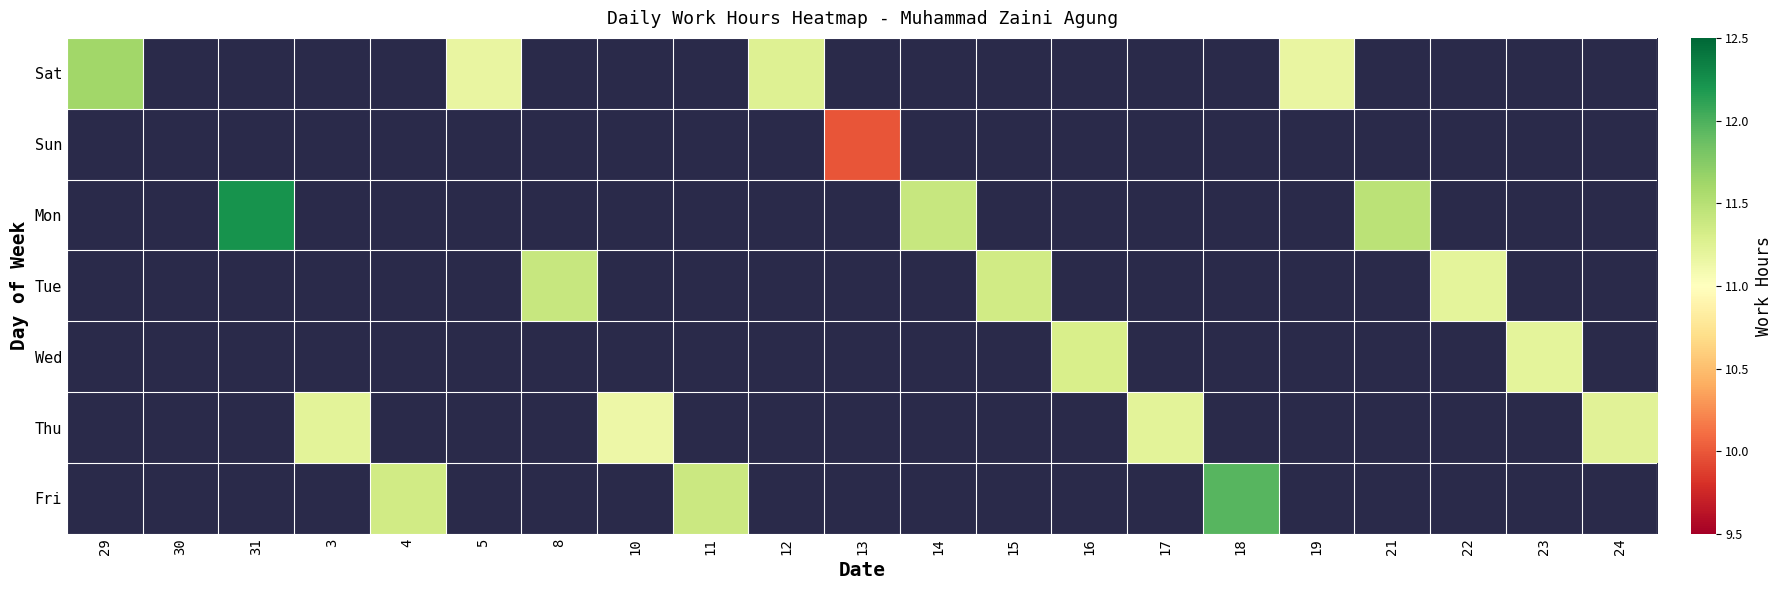

How many positive values does the Sun series have?

1